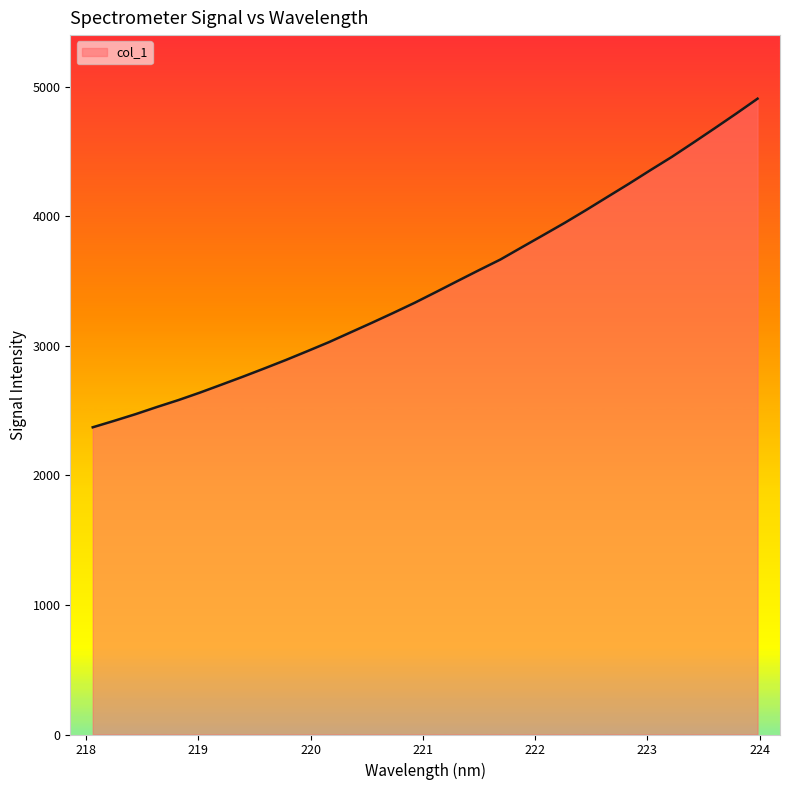

How many values exceed 3416?

16